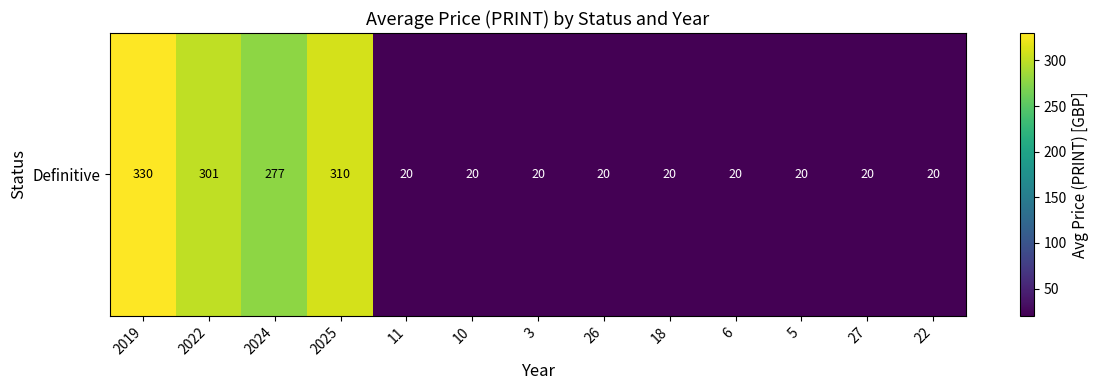

What is the difference between the maximum and second lowest values?

310.0